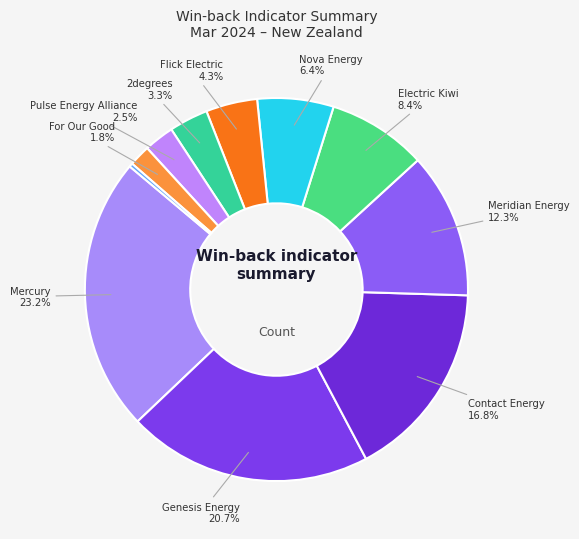

How many segments does this pie chart have?

11